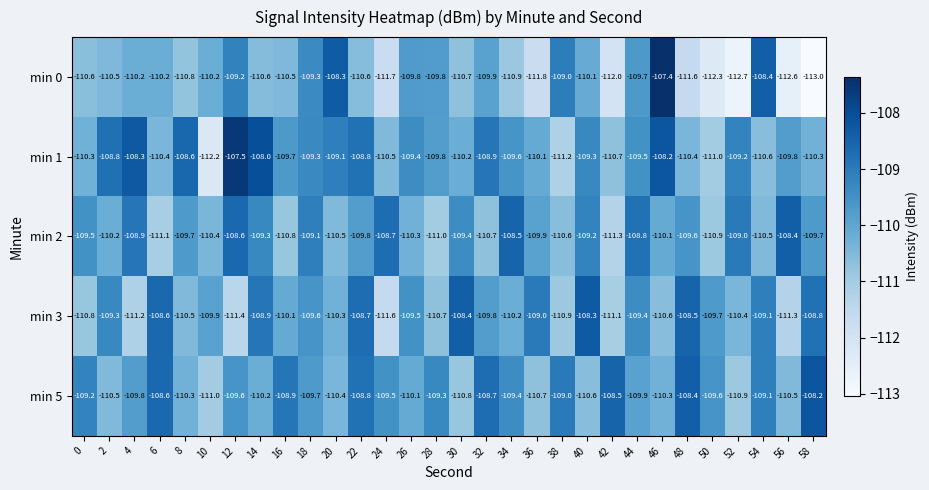

The value of min 2 at 42 is -111.3. True or false?

True